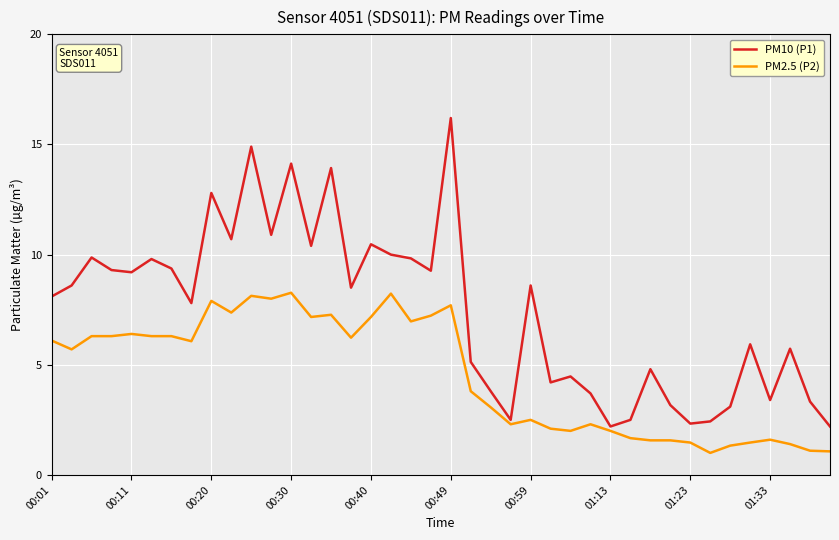

Which series has the widest spread of values?

PM10 (P1)